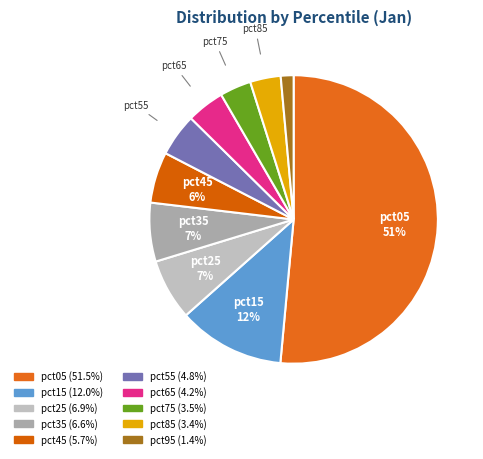

Count the number of slices in the pie.

10